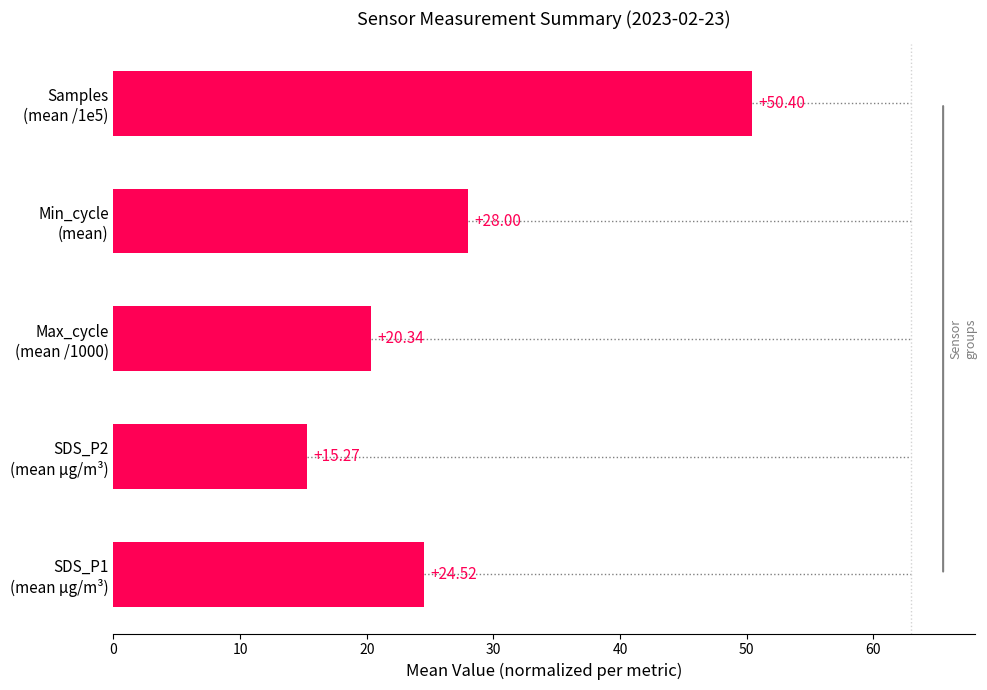

List the labels in order of value, largest first.

Samples
(mean /1e5), Min_cycle
(mean), SDS_P1
(mean µg/m³), Max_cycle
(mean /1000), SDS_P2
(mean µg/m³)